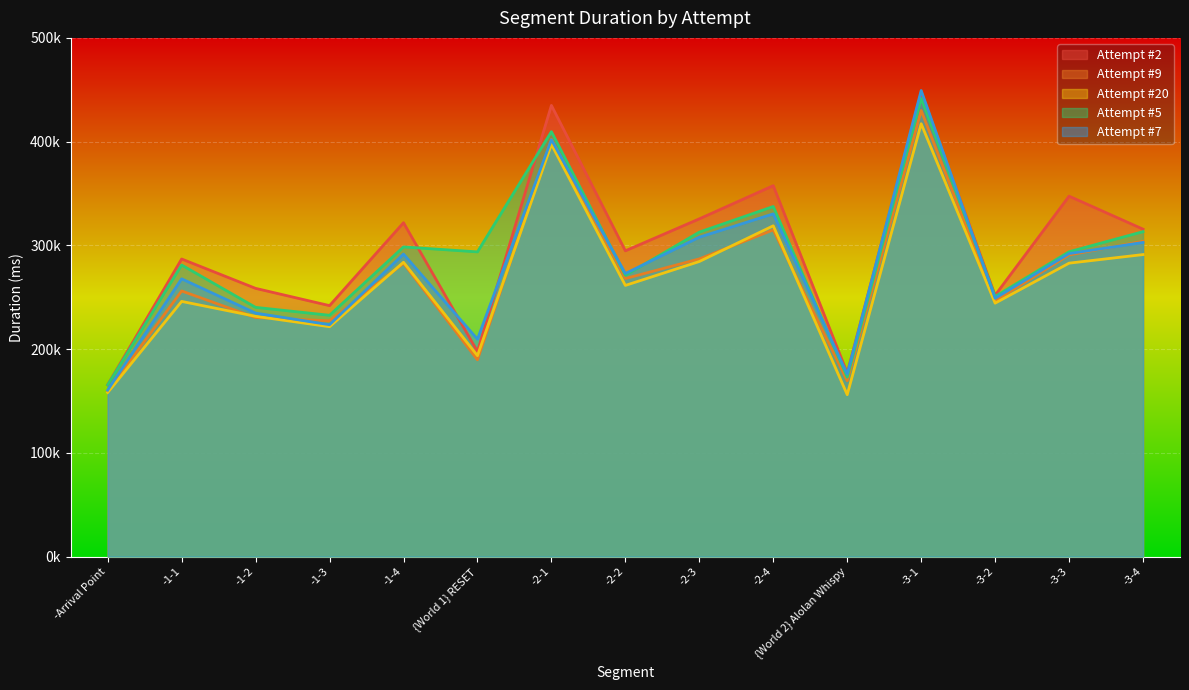

What is the label of the 7th point from the right?

-2-3